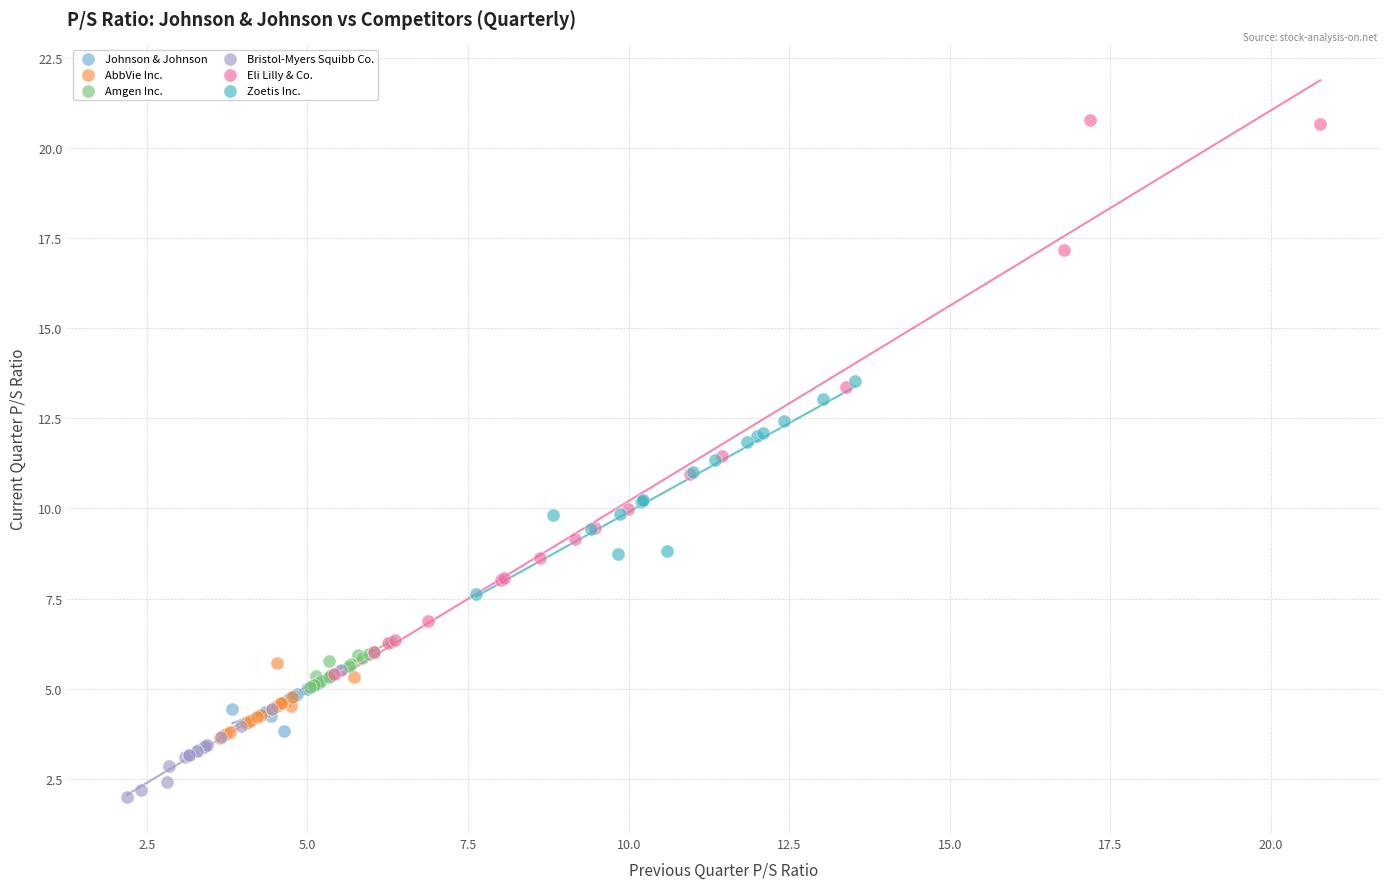

Which series contains the lowest Y value?

Bristol-Myers Squibb Co.